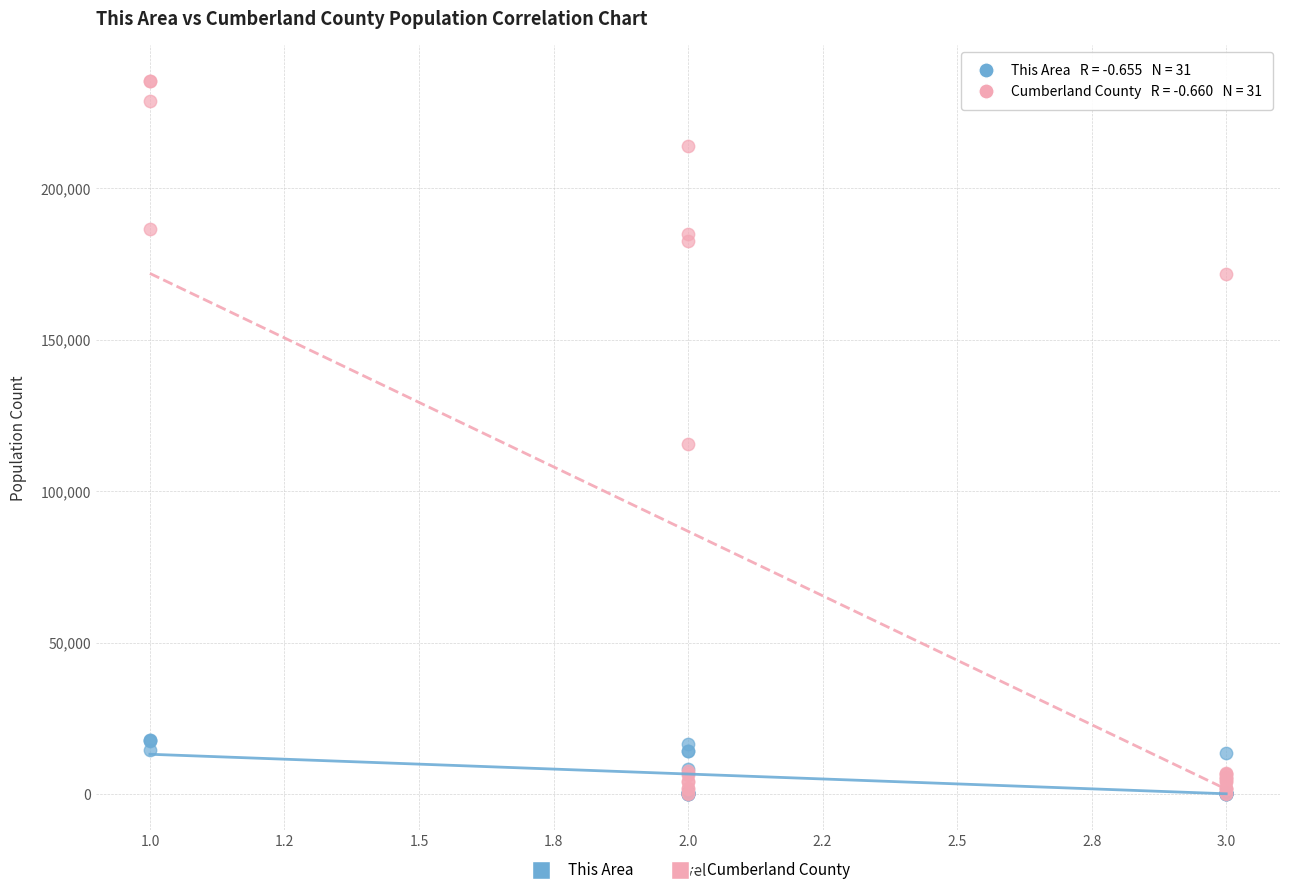

Which series contains the highest Y value?

Cumberland County